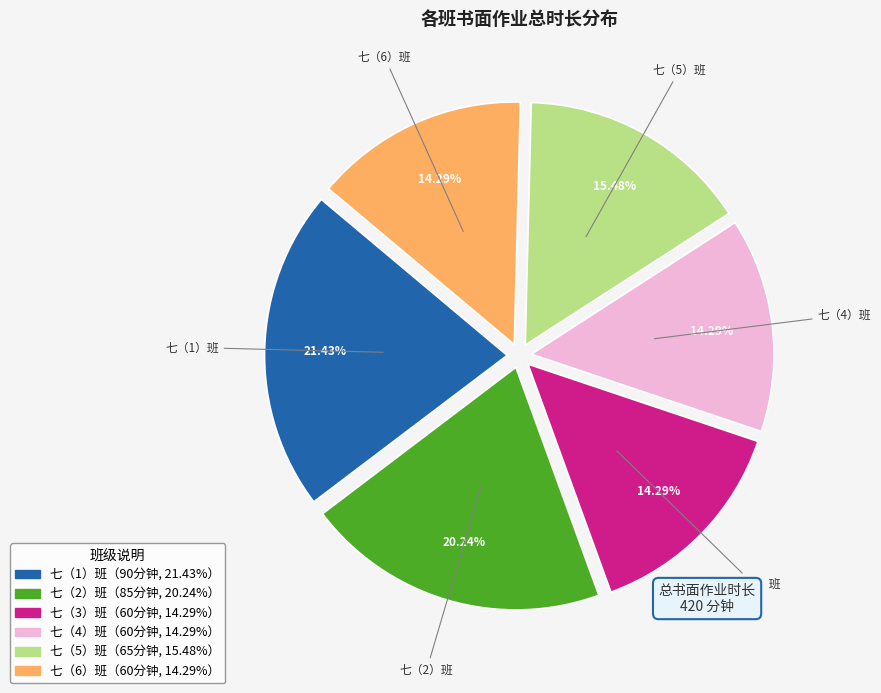

Is there a majority slice in this chart?

No